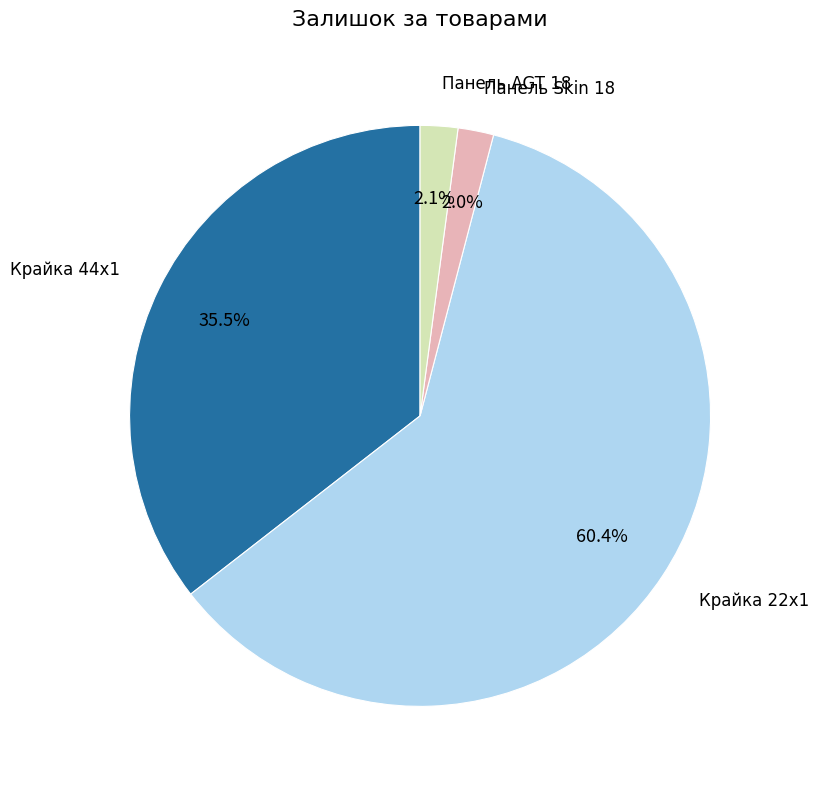

What is the largest slice in the pie chart?

Крайка 22x1